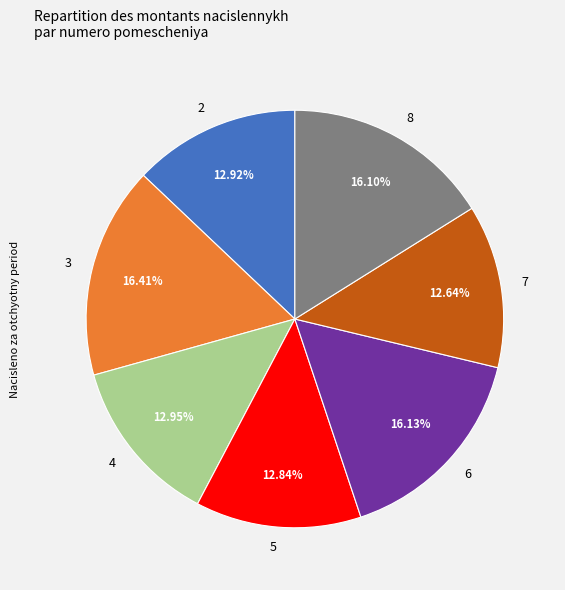

Is there a majority slice in this chart?

No